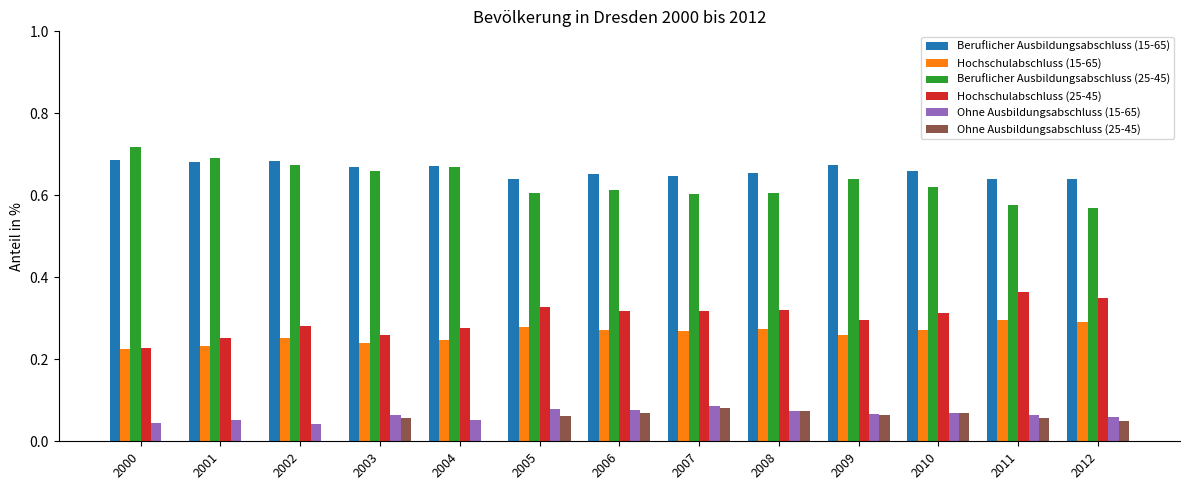

The value of Hochschulabschluss (15-65) at 2009 is 0.4. True or false?

False